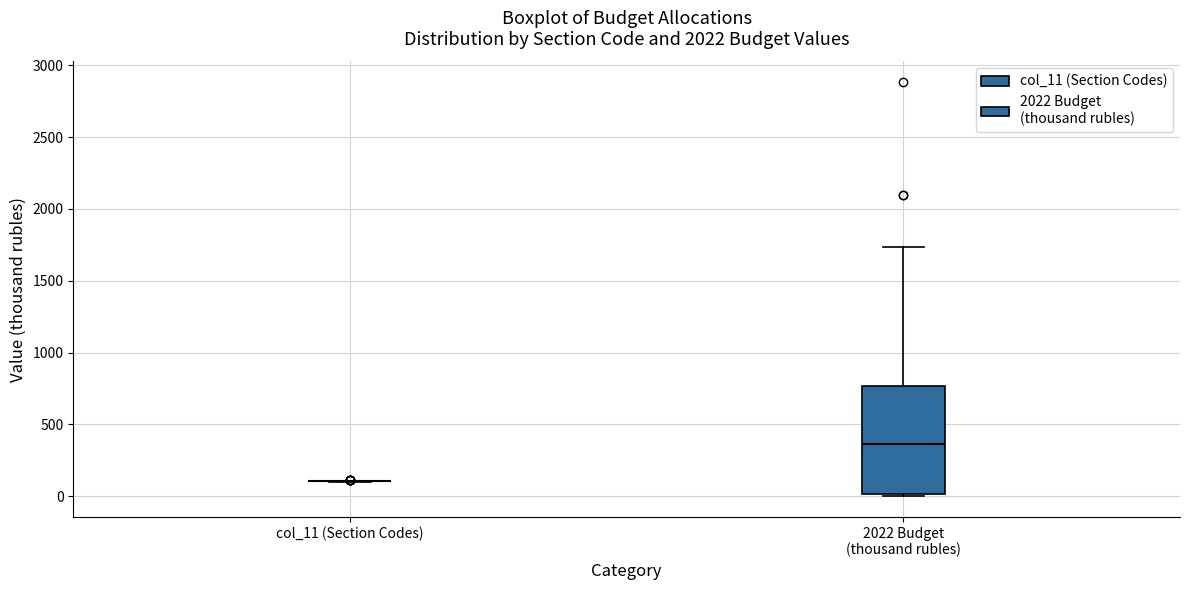

Reading left to right, transcribe this box plot: for each box, give where its median line is, the range the box spans, and where its two whiskers end, as read against the y-axis. The values are not printed on the chart, so give them approximately, as read against the axis.

col_11 (Section Codes): box collapsed to a line at 100, whiskers 100 to 100
2022 Budget (thousand rubles): median 350, box 0 to 750, whiskers 0 to 1750